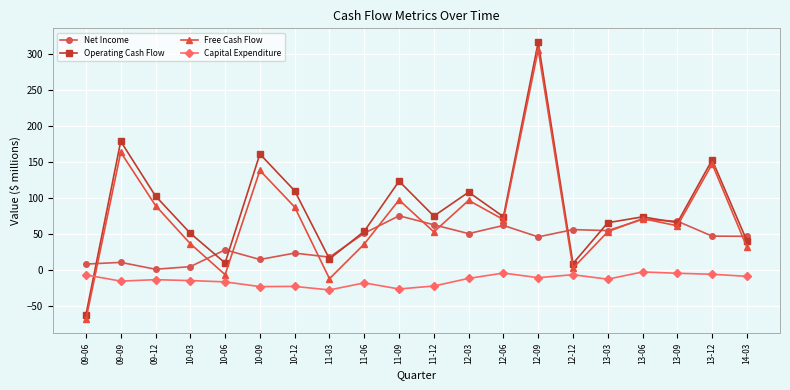

What is the smallest value displayed?

-68.3